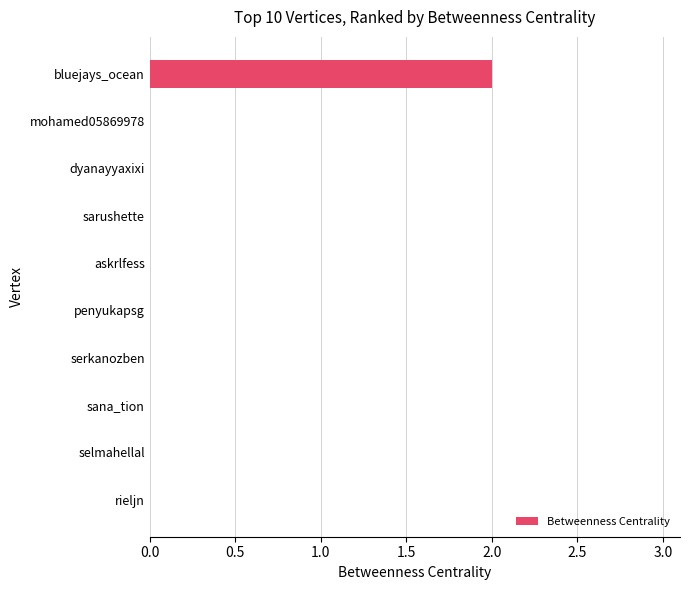

Which label corresponds to the largest value in the chart?

bluejays_ocean